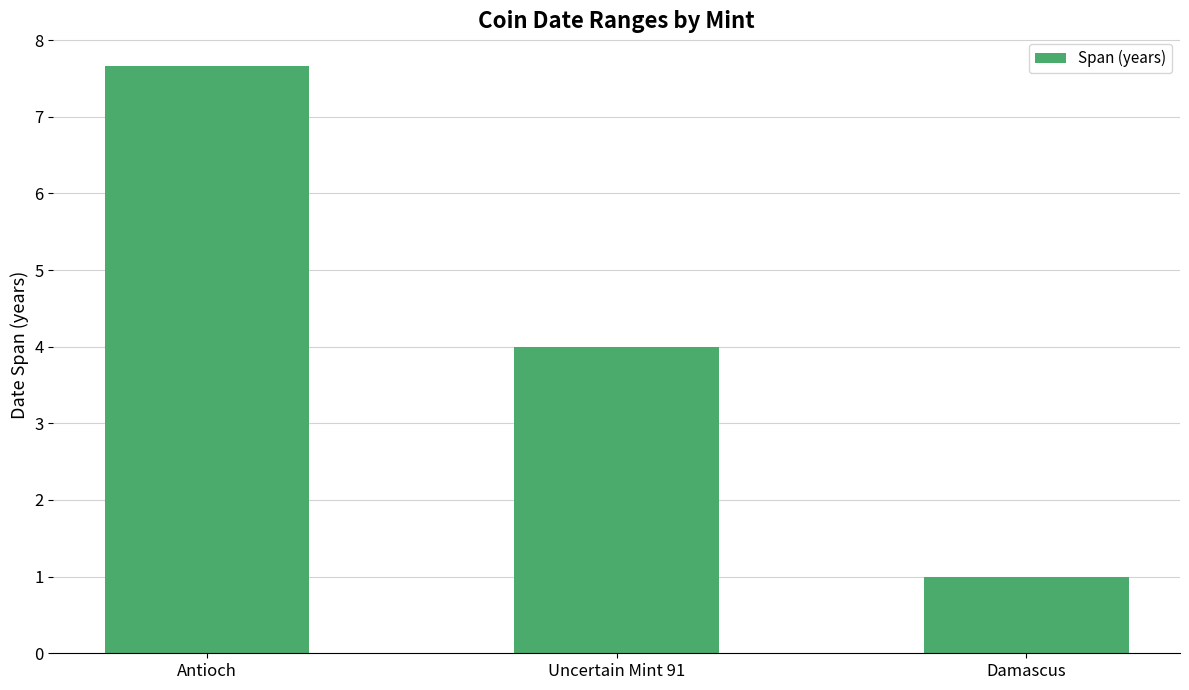

What is the ratio of the value at Uncertain Mint 91 to the value at Antioch?

0.5